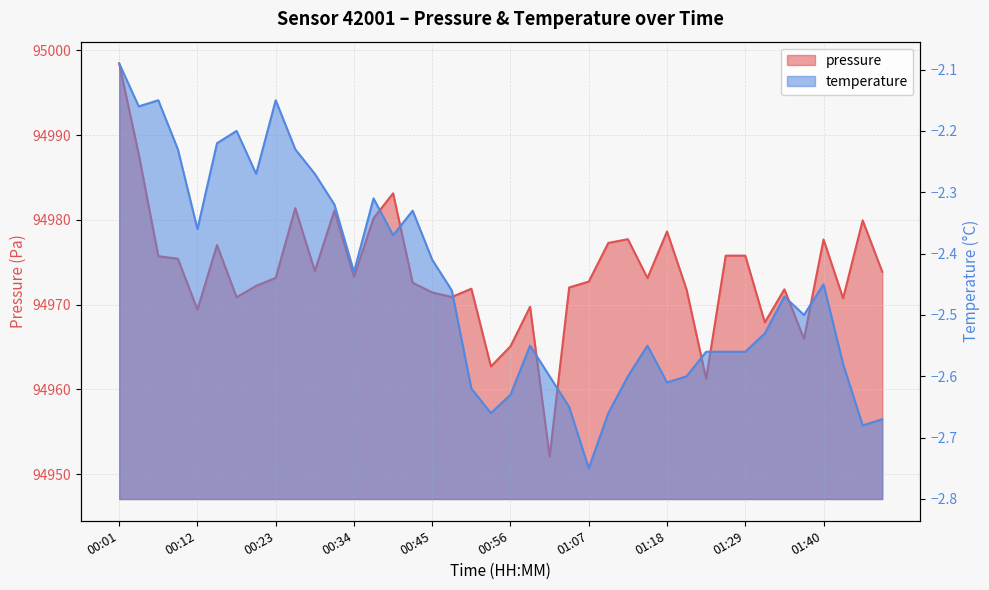

How many categories are shown in the chart?

40